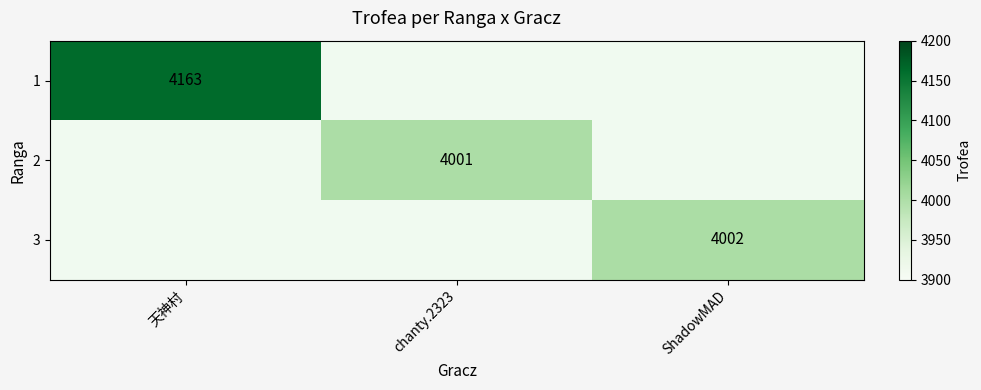

The 1 series shows 4163 at 天神村. True or false?

True